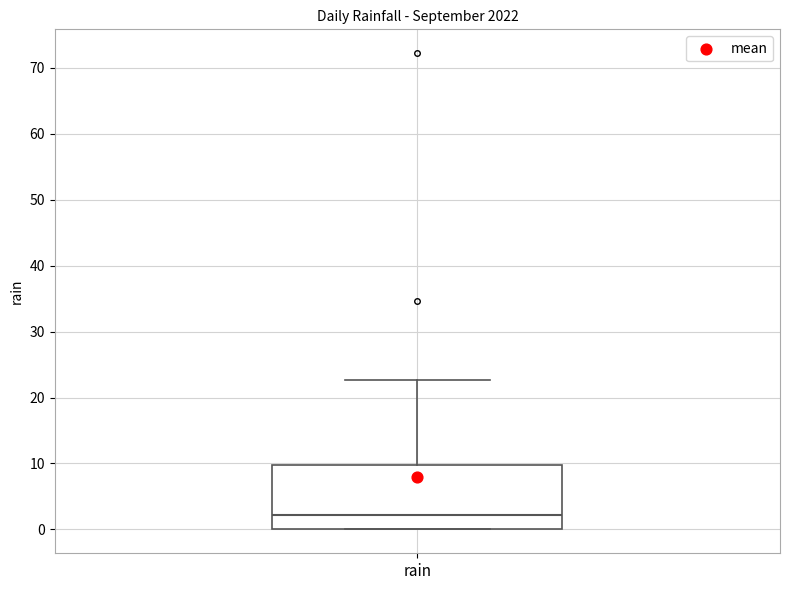

Read this box plot against the y-axis: the position of the median line, the range covered by the box, and the ends of both whiskers. The values are not printed on the chart, so give them approximately, as read against the axis.

median 2, box 0 to 10, whiskers 0 to 23